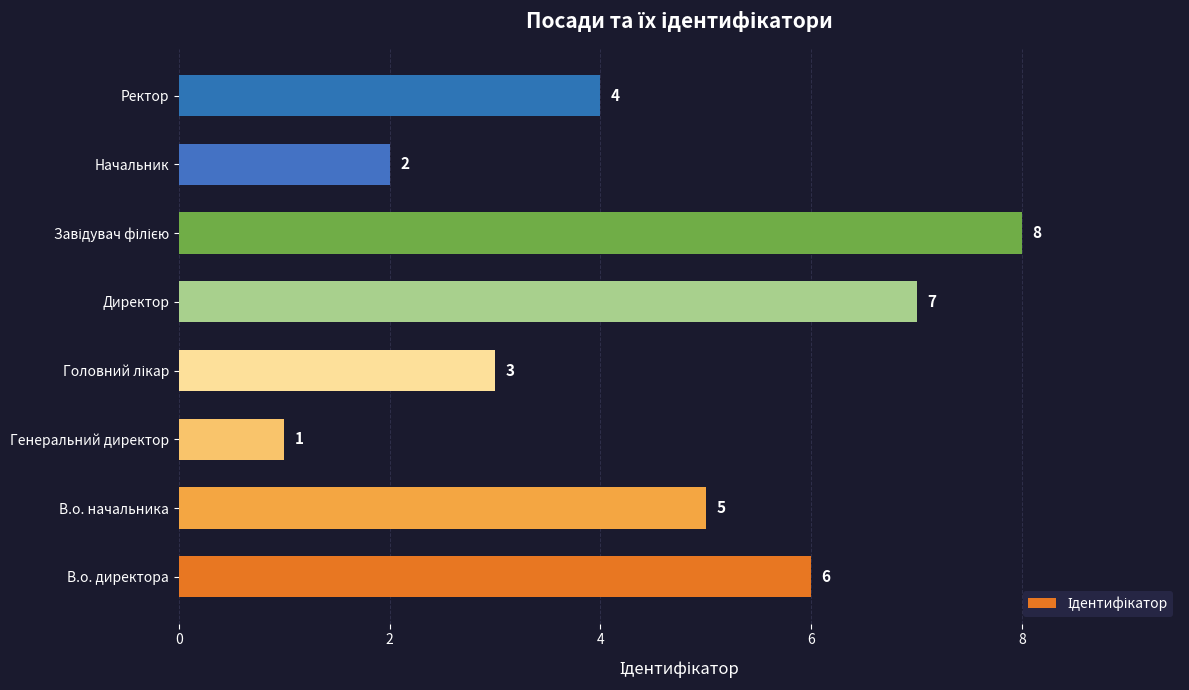

What is the ratio of the value at В.о. начальника to the value at Начальник?

2.5